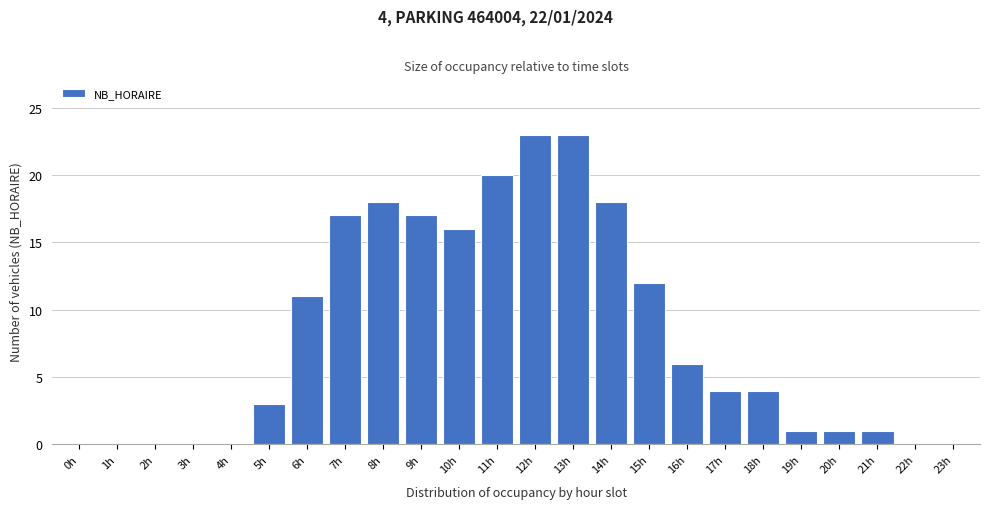

Reading left to right, transcribe all the data shown in this chart.

0h=0	1h=0	2h=0	3h=0	4h=0	5h=3	6h=11	7h=17	8h=18	9h=17	10h=16	11h=20	12h=23	13h=23	14h=18	15h=12	16h=6	17h=4	18h=4	19h=1	20h=1	21h=1	22h=0	23h=0